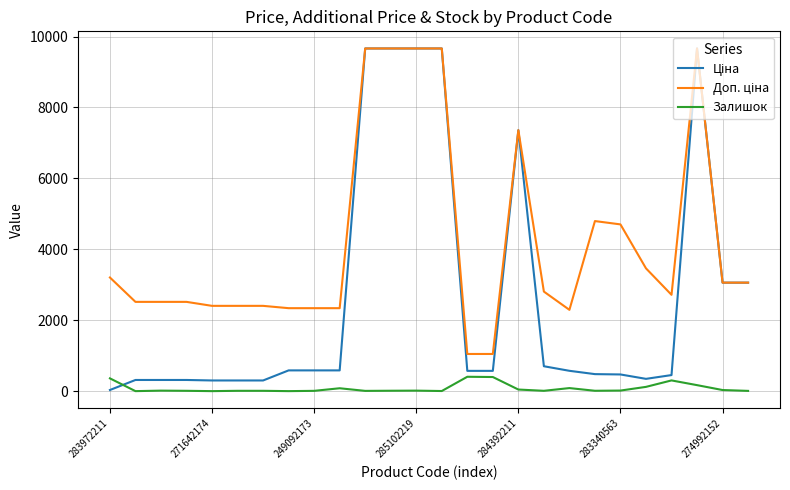

What is the greatest value displayed?

9664.7